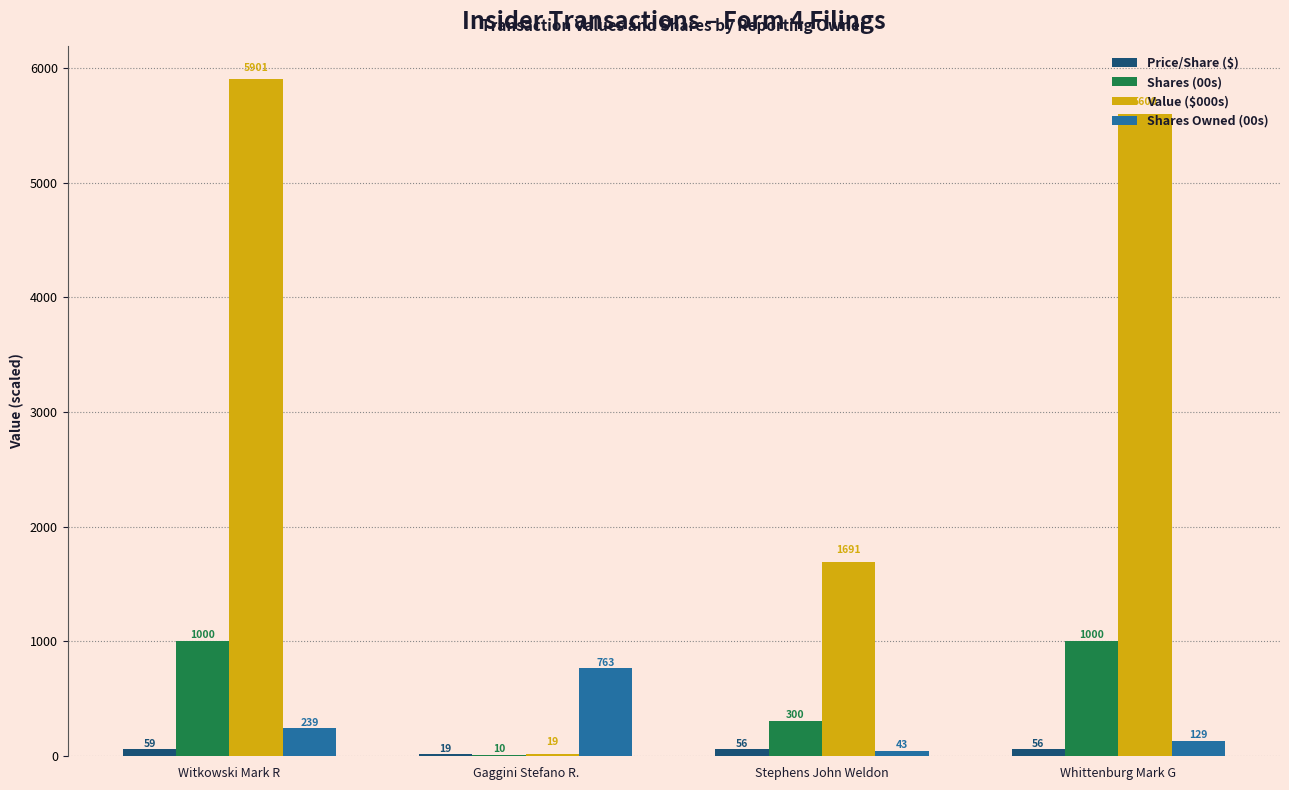

Is it true that Shares (00s) equals 1670.6 at Witkowski Mark R?

False